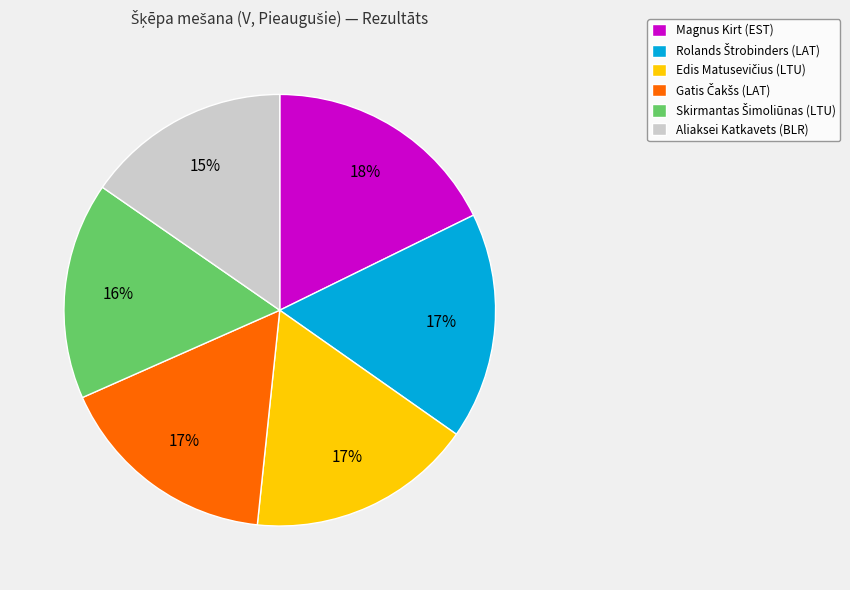

What percentage is the Aliaksei Katkavets (BLR) slice, to the nearest percent?

15%